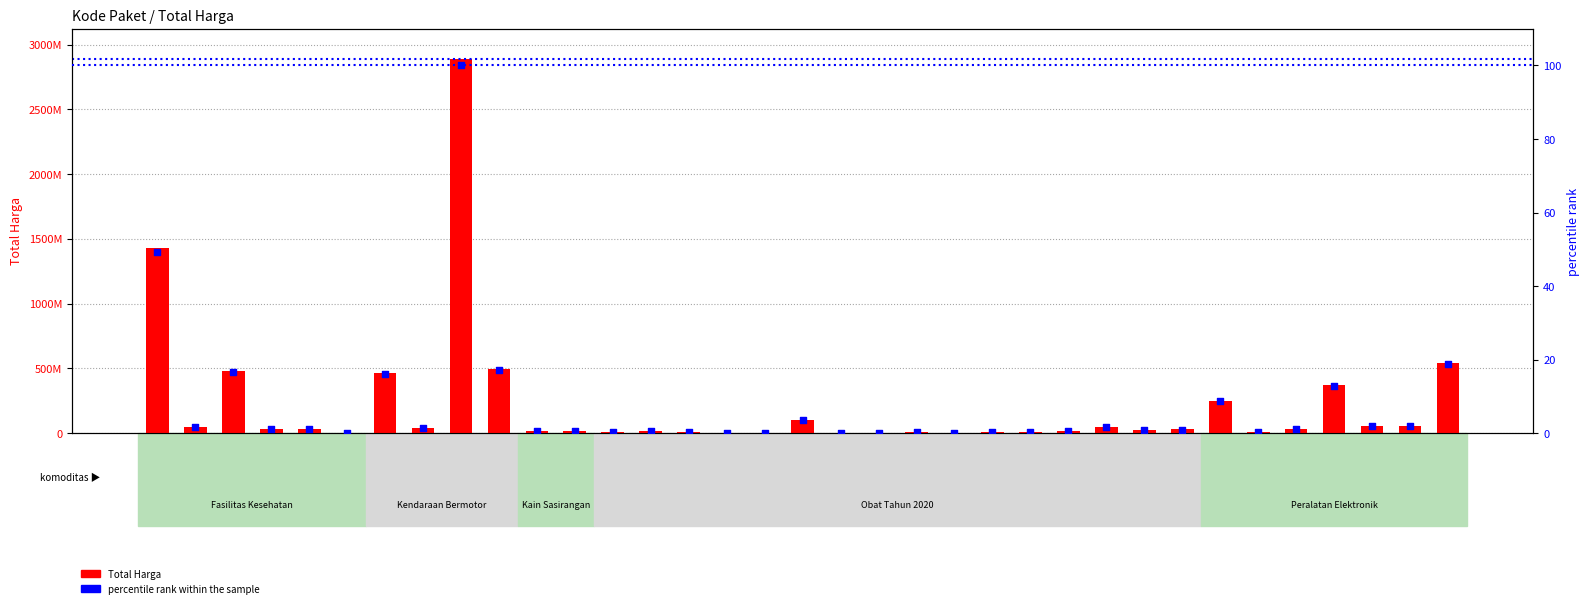

At which category is the sum across all series the highest?

28425